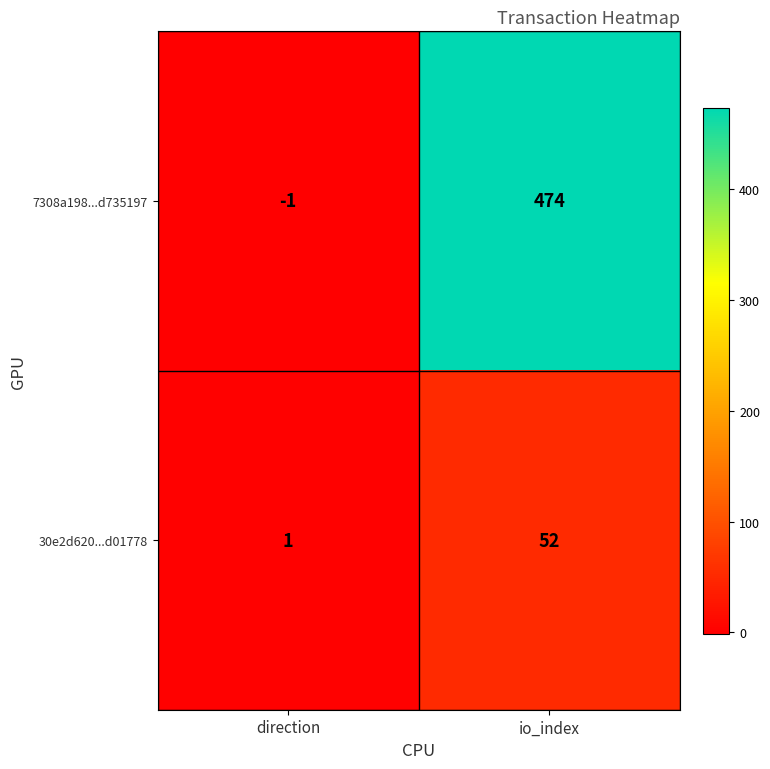

What is the sum of the 30e2d620...d01778 values at io_index and direction?

53